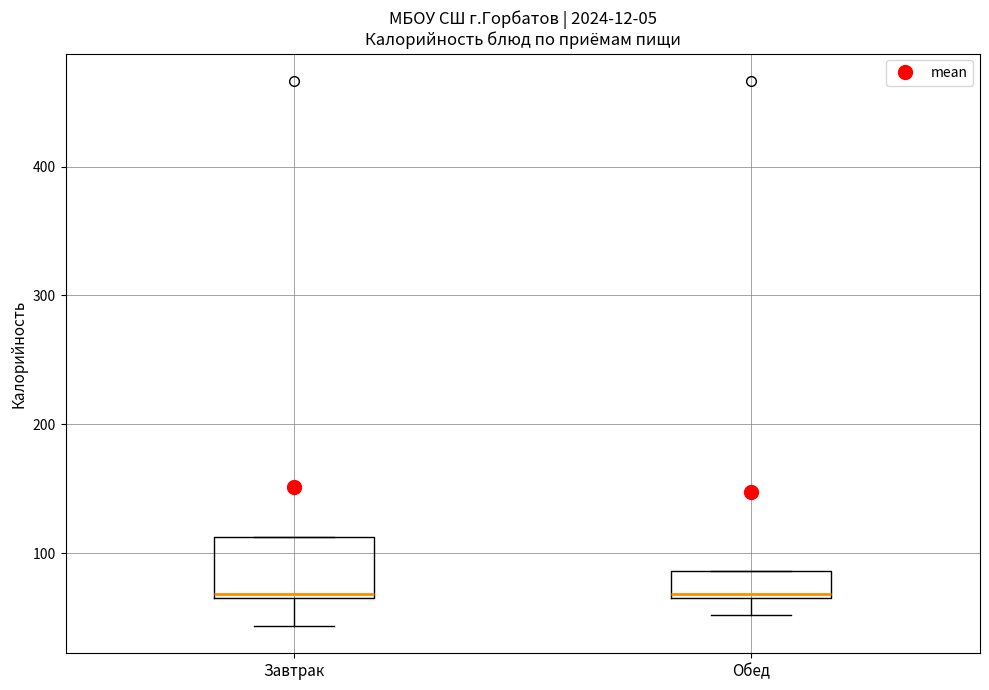

Reading left to right, transcribe this box plot: for each box, give where its median line is, the range the box spans, and where its two whiskers end, as read against the y-axis. The values are not printed on the chart, so give them approximately, as read against the axis.

Завтрак: median 70, box 70 to 110, whiskers 40 to 110
Обед: median 70, box 70 to 90, whiskers 50 to 90